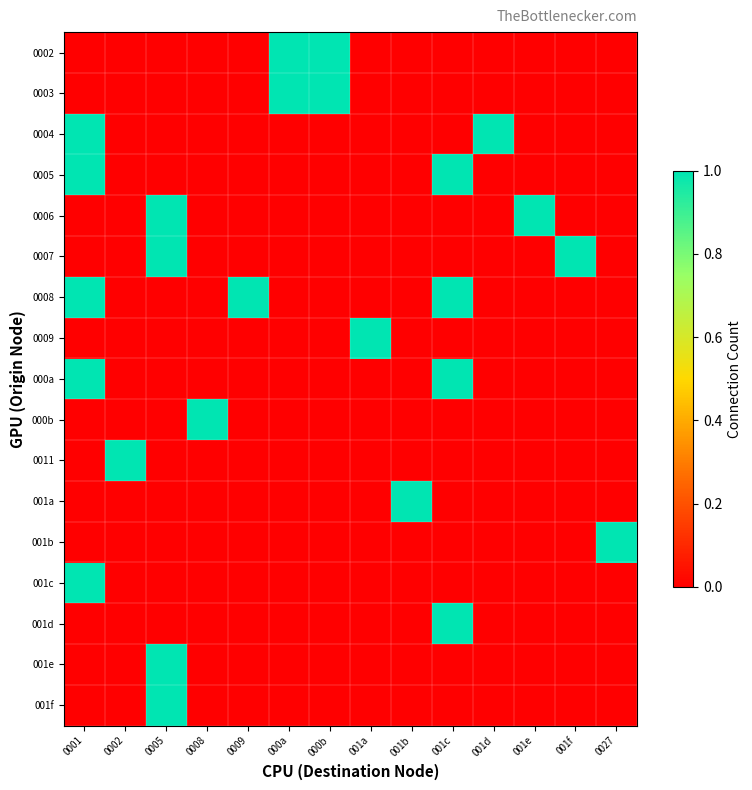

Reading left to right, list all the values displayed in this chart.

0002: 0001=0	0002=0	0005=0	0008=0	0009=0	000a=1	000b=1	001a=0	001b=0	001c=0	001d=0	001e=0	001f=0	0027=0
0003: 0001=0	0002=0	0005=0	0008=0	0009=0	000a=1	000b=1	001a=0	001b=0	001c=0	001d=0	001e=0	001f=0	0027=0
0004: 0001=1	0002=0	0005=0	0008=0	0009=0	000a=0	000b=0	001a=0	001b=0	001c=0	001d=1	001e=0	001f=0	0027=0
0005: 0001=1	0002=0	0005=0	0008=0	0009=0	000a=0	000b=0	001a=0	001b=0	001c=1	001d=0	001e=0	001f=0	0027=0
0006: 0001=0	0002=0	0005=1	0008=0	0009=0	000a=0	000b=0	001a=0	001b=0	001c=0	001d=0	001e=1	001f=0	0027=0
0007: 0001=0	0002=0	0005=1	0008=0	0009=0	000a=0	000b=0	001a=0	001b=0	001c=0	001d=0	001e=0	001f=1	0027=0
0008: 0001=1	0002=0	0005=0	0008=0	0009=1	000a=0	000b=0	001a=0	001b=0	001c=1	001d=0	001e=0	001f=0	0027=0
0009: 0001=0	0002=0	0005=0	0008=0	0009=0	000a=0	000b=0	001a=1	001b=0	001c=0	001d=0	001e=0	001f=0	0027=0
000a: 0001=1	0002=0	0005=0	0008=0	0009=0	000a=0	000b=0	001a=0	001b=0	001c=1	001d=0	001e=0	001f=0	0027=0
000b: 0001=0	0002=0	0005=0	0008=1	0009=0	000a=0	000b=0	001a=0	001b=0	001c=0	001d=0	001e=0	001f=0	0027=0
0011: 0001=0	0002=1	0005=0	0008=0	0009=0	000a=0	000b=0	001a=0	001b=0	001c=0	001d=0	001e=0	001f=0	0027=0
001a: 0001=0	0002=0	0005=0	0008=0	0009=0	000a=0	000b=0	001a=0	001b=1	001c=0	001d=0	001e=0	001f=0	0027=0
001b: 0001=0	0002=0	0005=0	0008=0	0009=0	000a=0	000b=0	001a=0	001b=0	001c=0	001d=0	001e=0	001f=0	0027=1
001c: 0001=1	0002=0	0005=0	0008=0	0009=0	000a=0	000b=0	001a=0	001b=0	001c=0	001d=0	001e=0	001f=0	0027=0
001d: 0001=0	0002=0	0005=0	0008=0	0009=0	000a=0	000b=0	001a=0	001b=0	001c=1	001d=0	001e=0	001f=0	0027=0
001e: 0001=0	0002=0	0005=1	0008=0	0009=0	000a=0	000b=0	001a=0	001b=0	001c=0	001d=0	001e=0	001f=0	0027=0
001f: 0001=0	0002=0	0005=1	0008=0	0009=0	000a=0	000b=0	001a=0	001b=0	001c=0	001d=0	001e=0	001f=0	0027=0